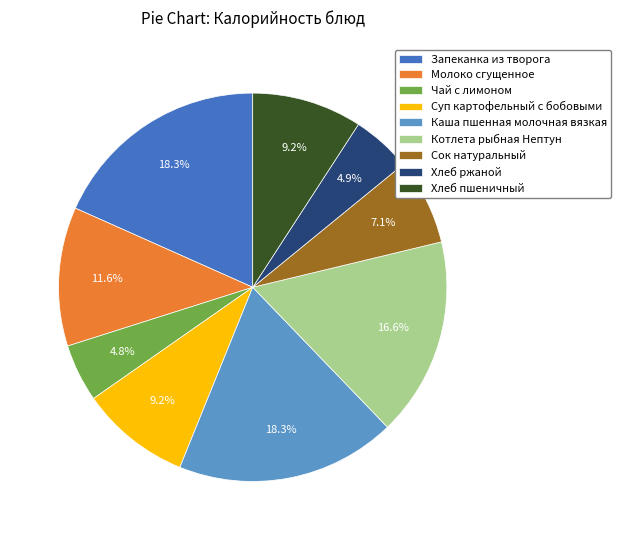

Is Хлеб пшеничный the majority of the pie?

No